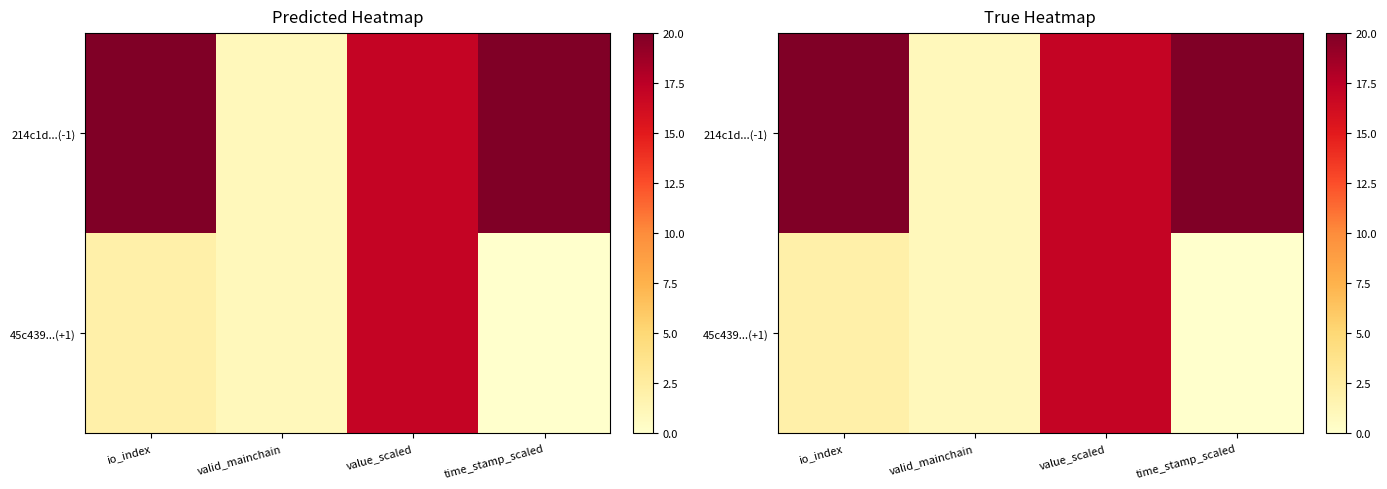

True or false: 45c439...(+1) has a value of 1 at valid_mainchain.

True